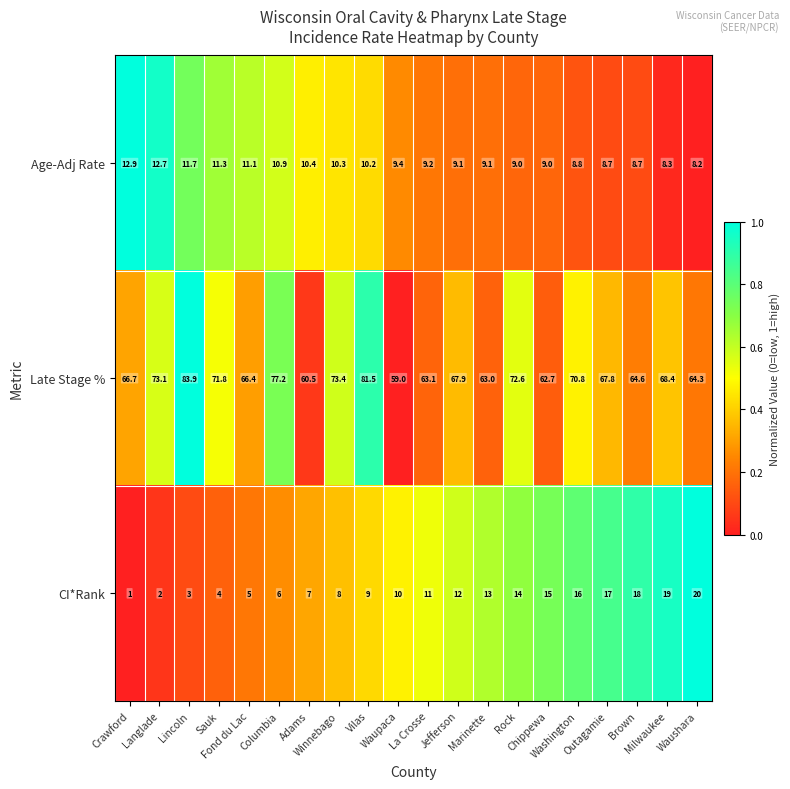

Rank the series by their maximum value, from highest to lowest.

Late Stage %, CI*Rank, Age-Adj Rate